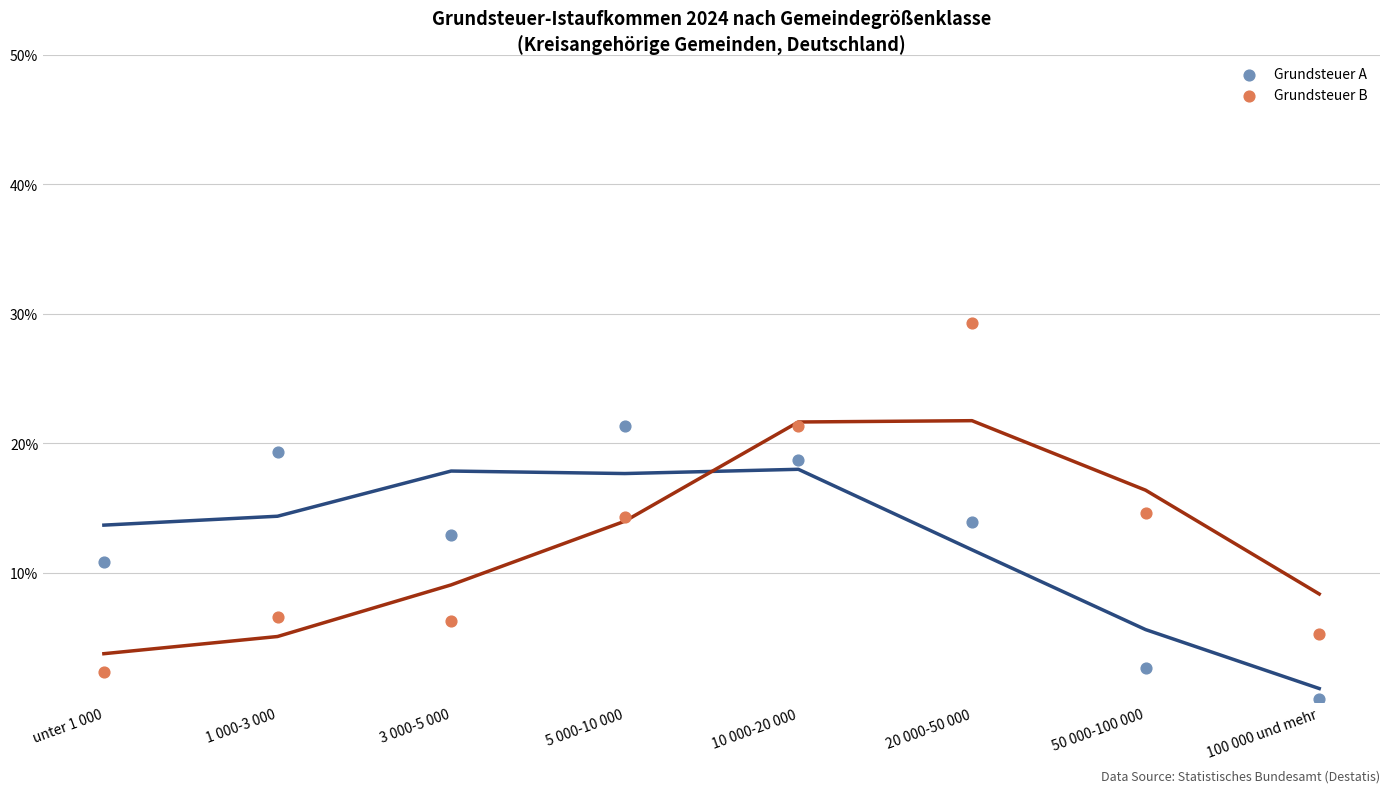

Which series contains the highest Y value?

Grundsteuer B